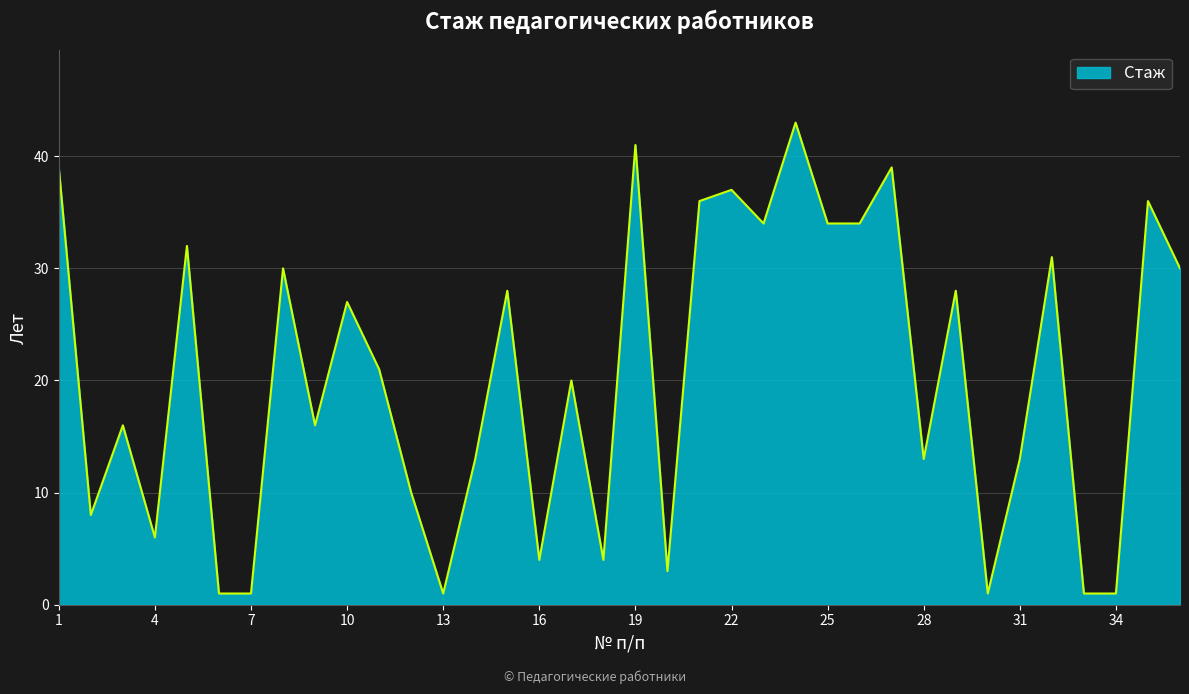

What is the greatest value displayed?

43